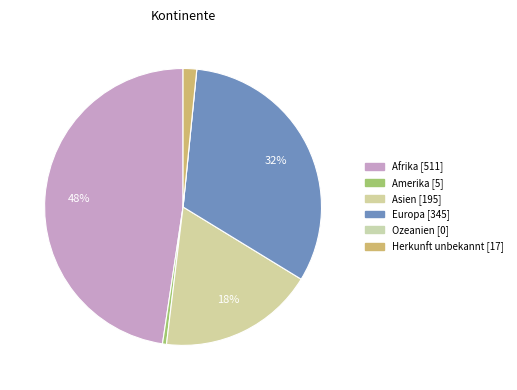

What is the change in value from Amerika to Herkunft unbekannt?

+12